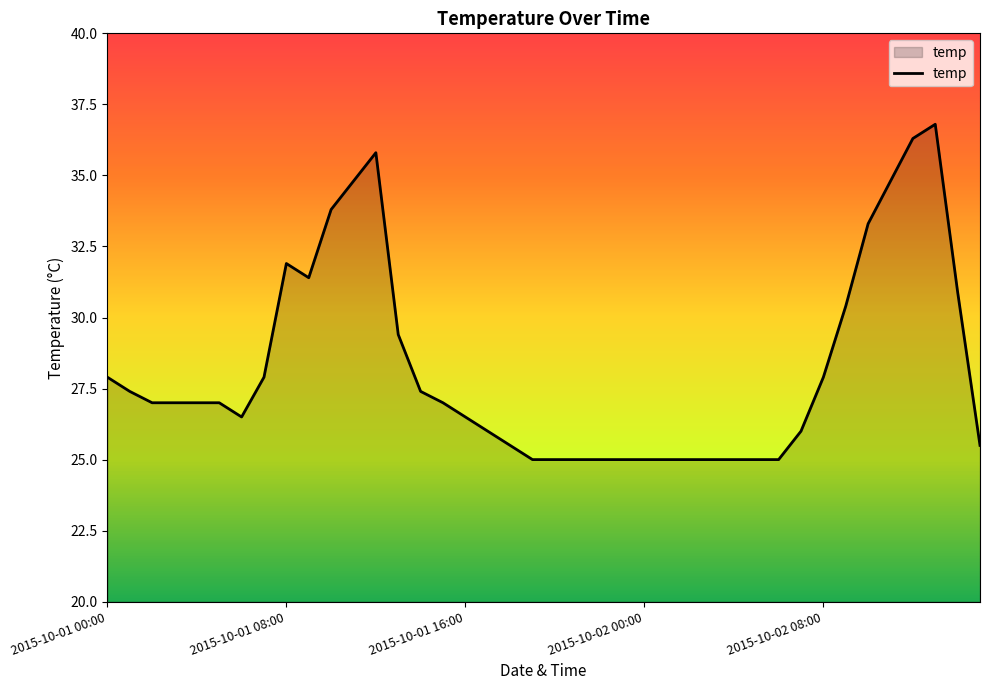

What is the greatest value displayed?

36.8